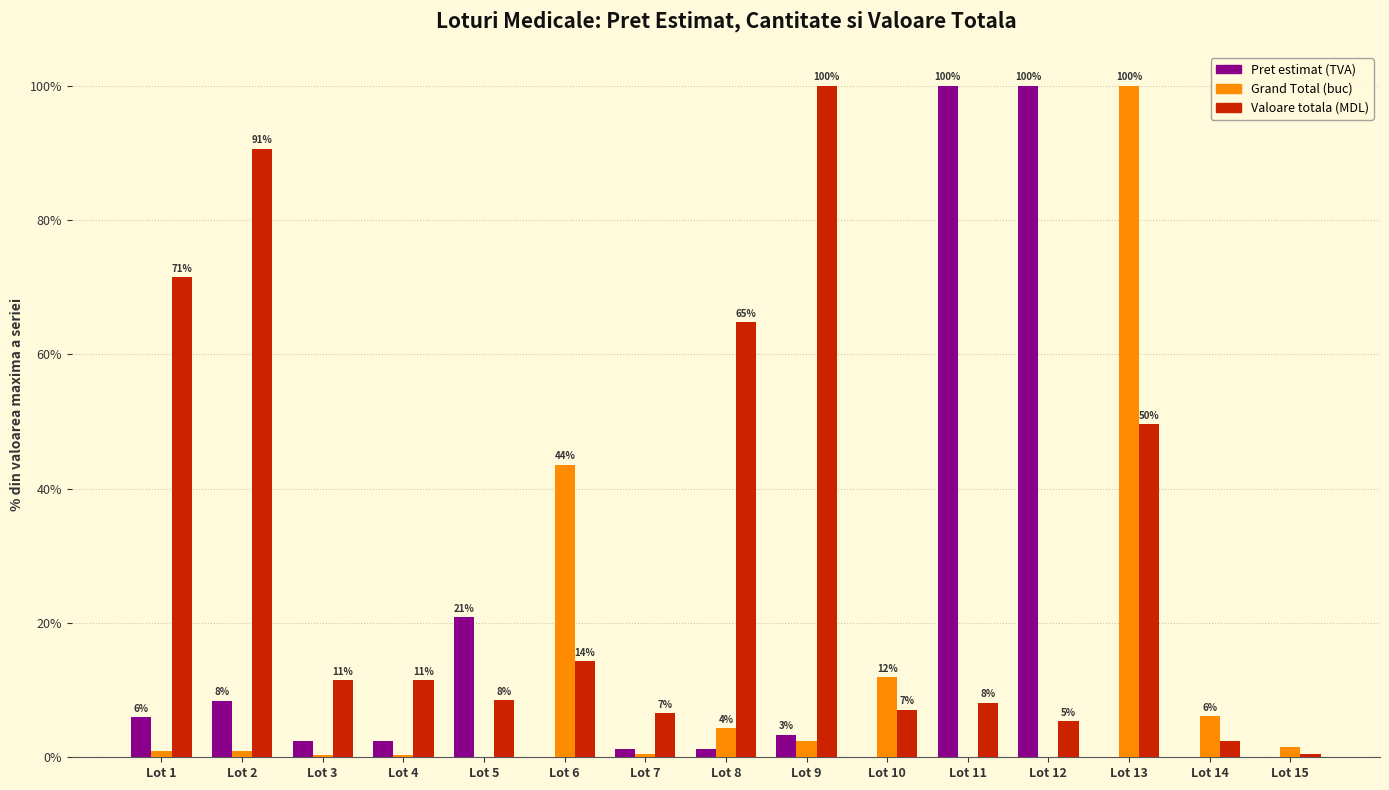

What is the value of the Valoare totala (MDL) bar at the 13th from the left?

49.6